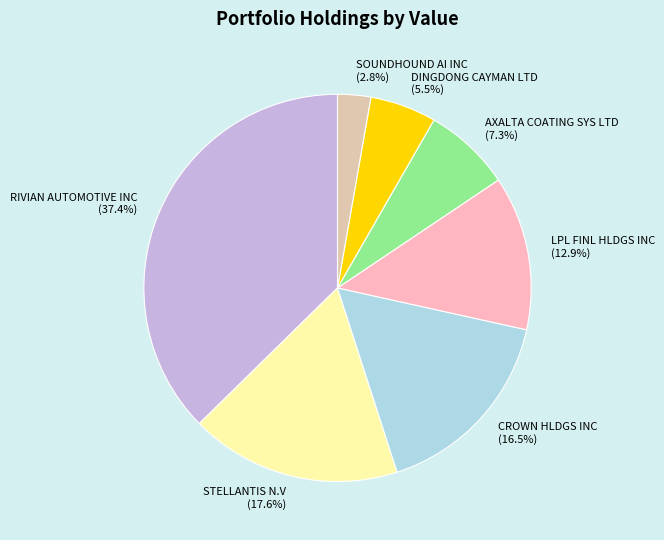

What is the largest slice in the pie chart?

RIVIAN AUTOMOTIVE INC